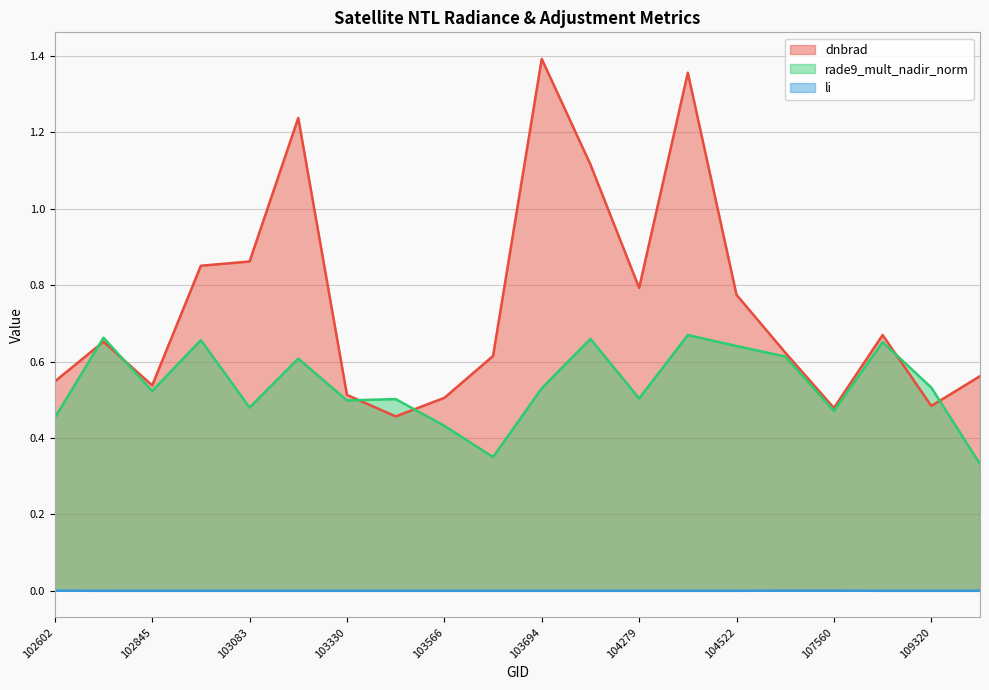

True or false: dnbrad and li intersect in this chart.

False